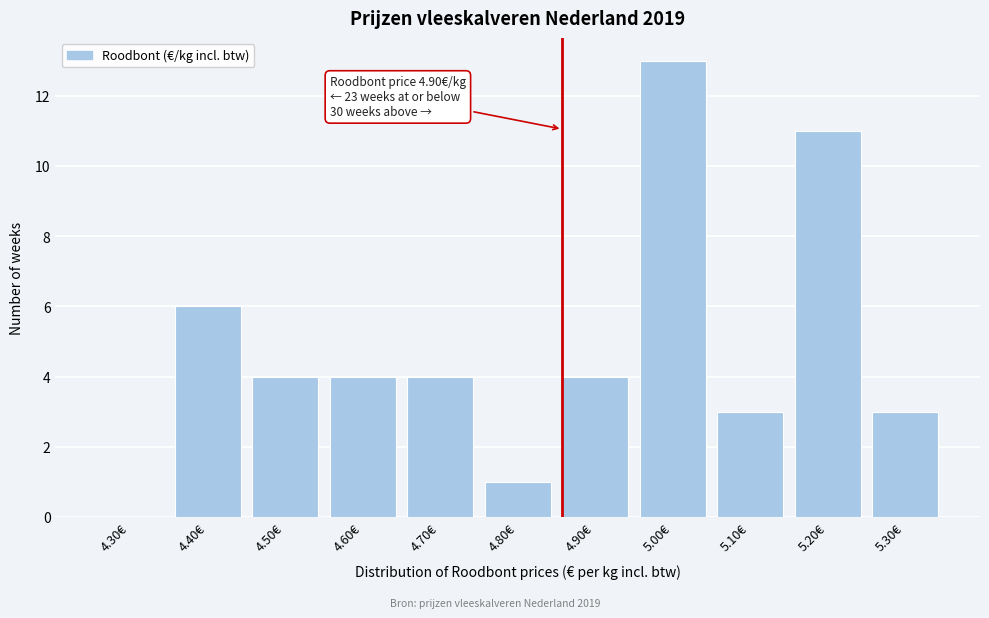

Reading left to right, extract all data points from this chart.

4.30€=0	4.40€=6	4.50€=4	4.60€=4	4.70€=4	4.80€=1	4.90€=4	5.00€=13	5.10€=3	5.20€=11	5.30€=3